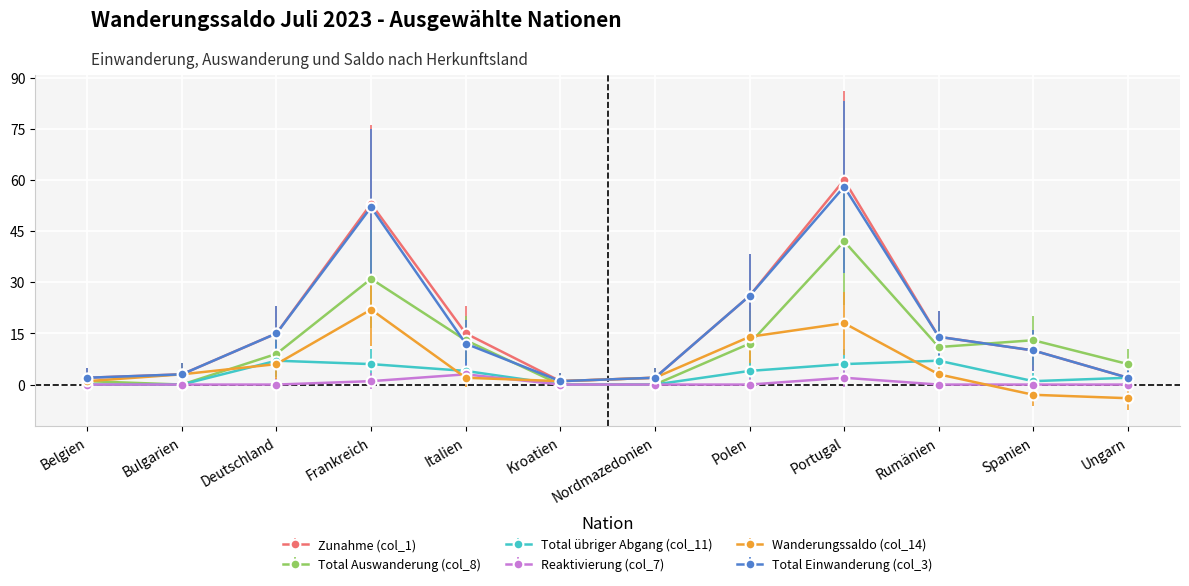

Which label corresponds to the smallest value in the chart?

Ungarn